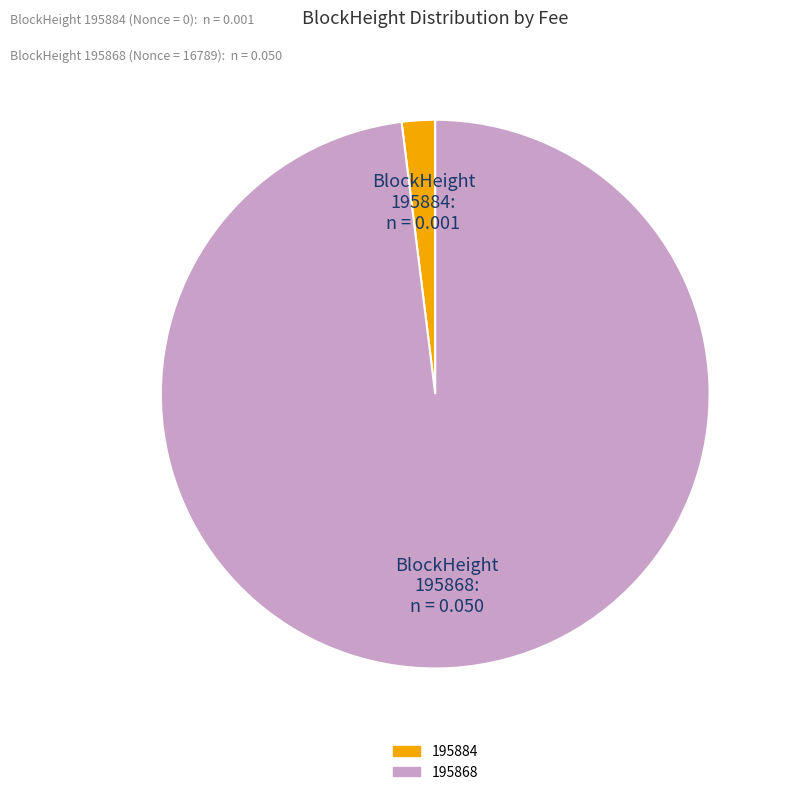

Count the number of slices in the pie.

2